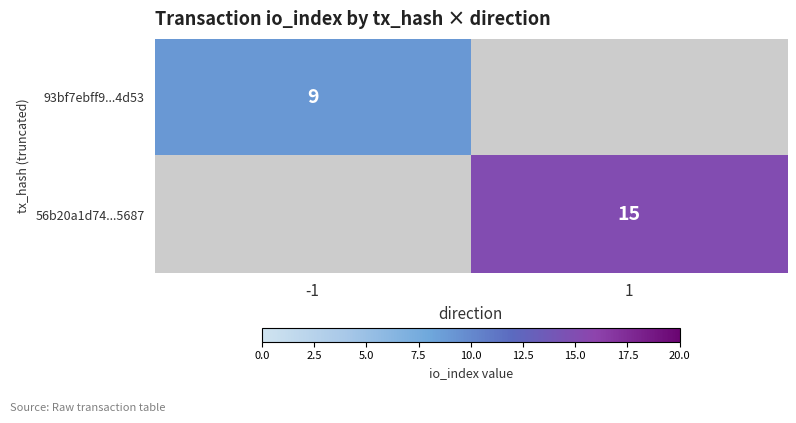

The 93bf7ebff9...4d53 series shows 9 at -1. True or false?

True